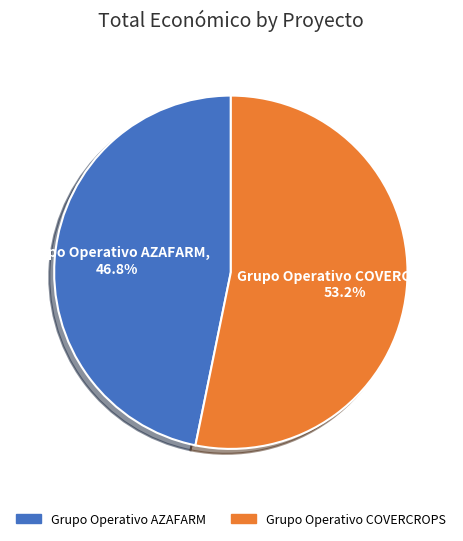

What is the total percentage of Grupo Operativo AZAFARM and Grupo Operativo COVERCROPS?

100.0%